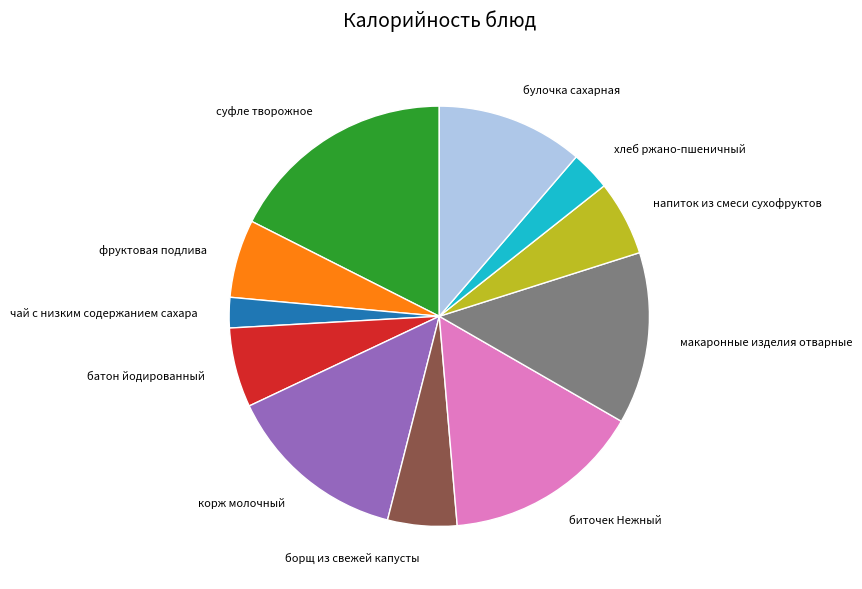

Is there a majority slice in this chart?

No